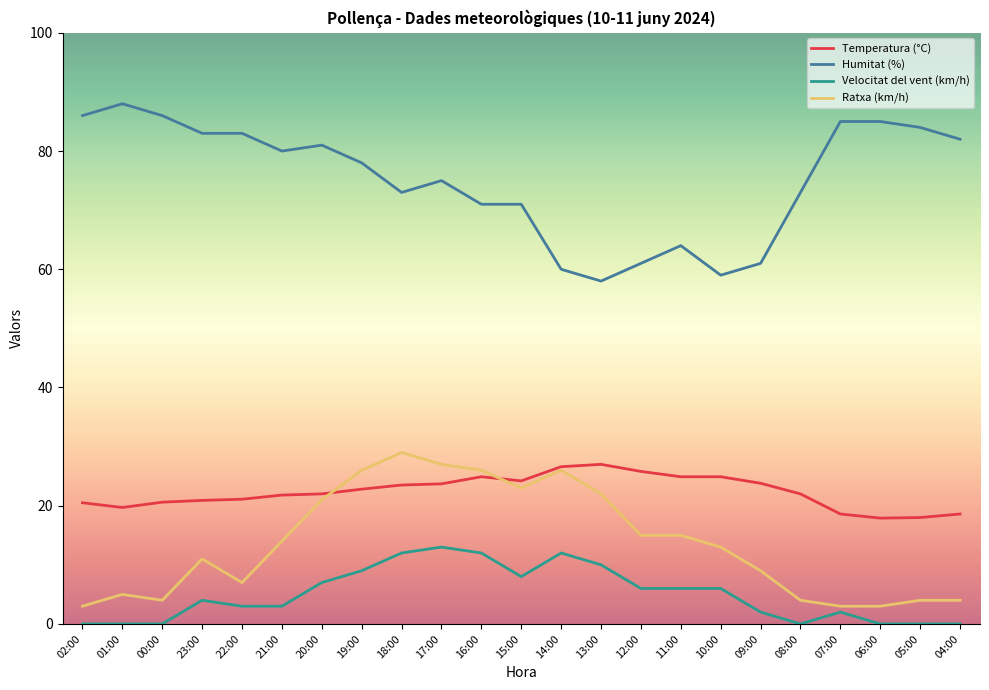

What is the spread (max minus min) of values at 16:00?

59.0